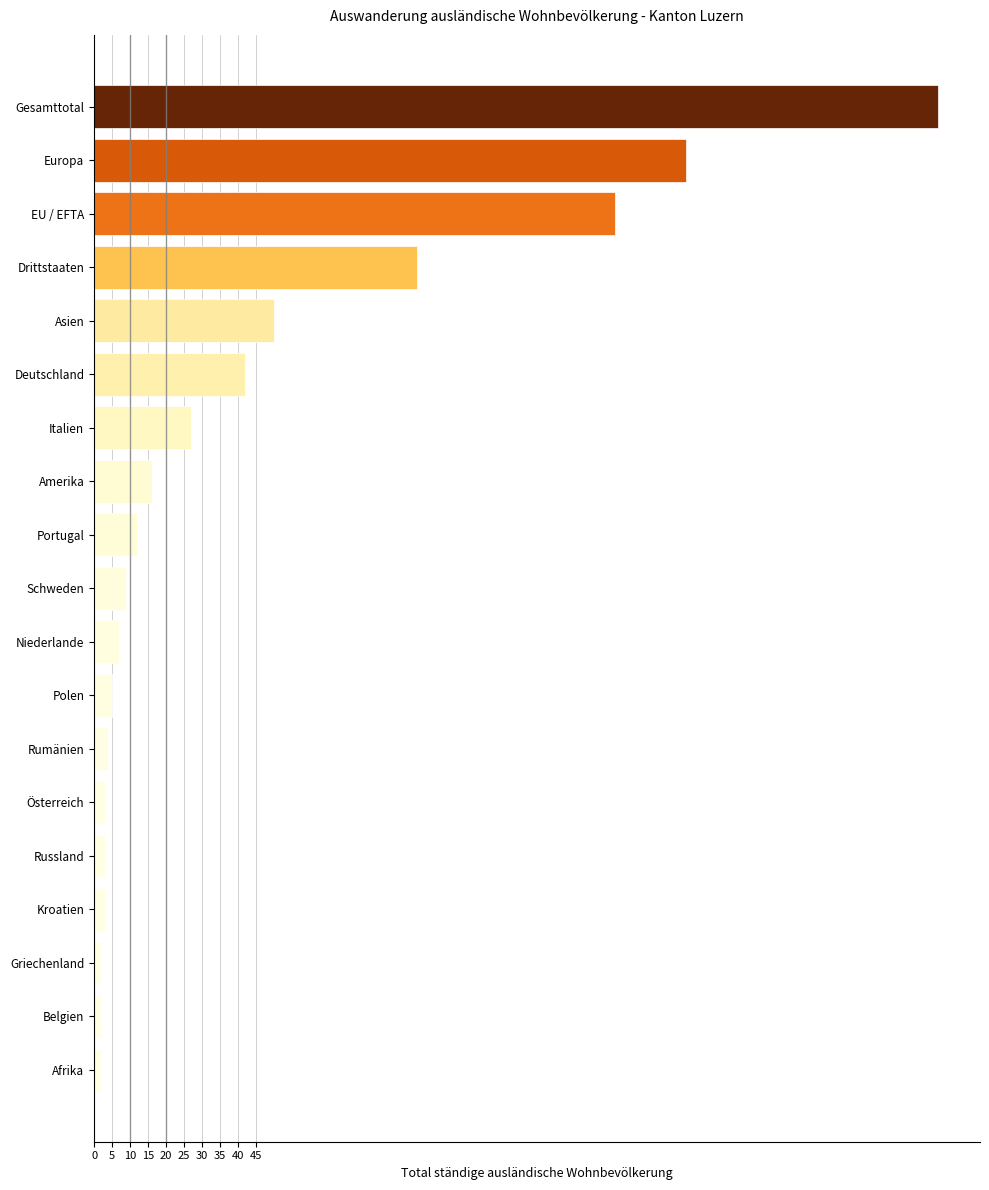

What is the average value?

43